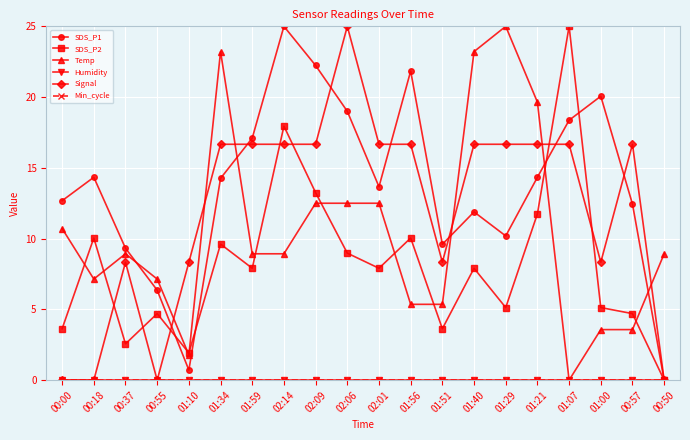

What is the value of the Temp point at the 19th from the left?

3.6